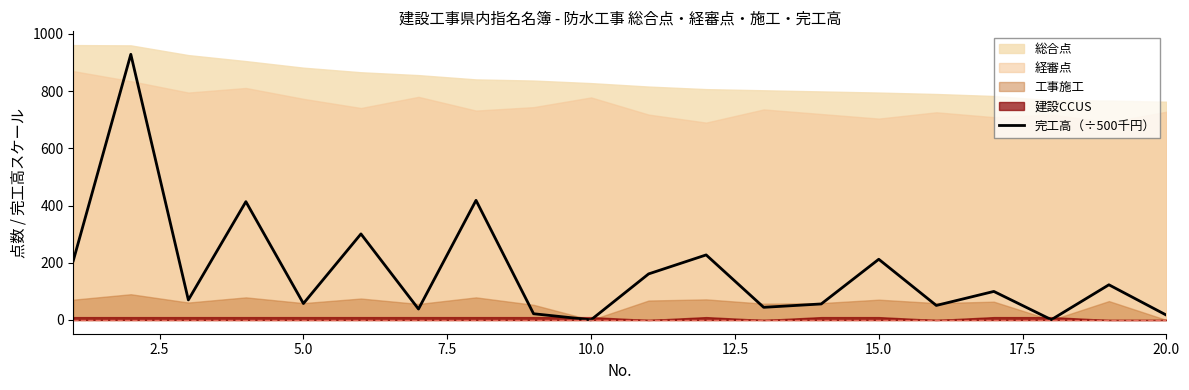

What is the smallest value displayed?

0.6